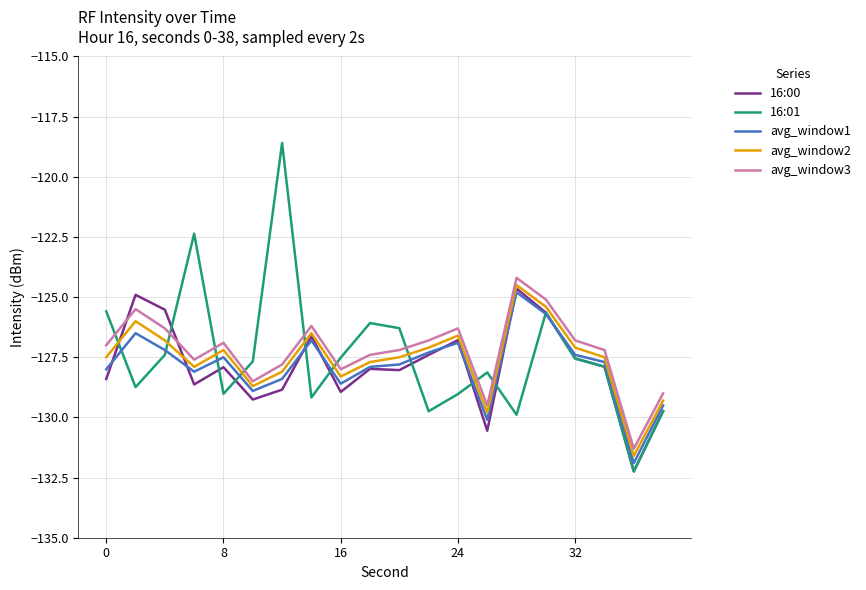

Which series has the largest range (max minus min)?

16:01